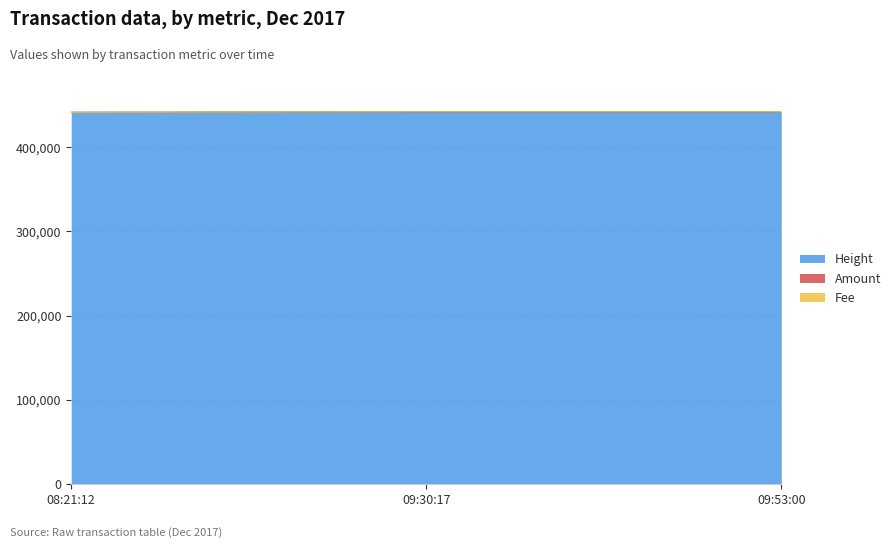

What is the lowest value of the Height series?

441548.0